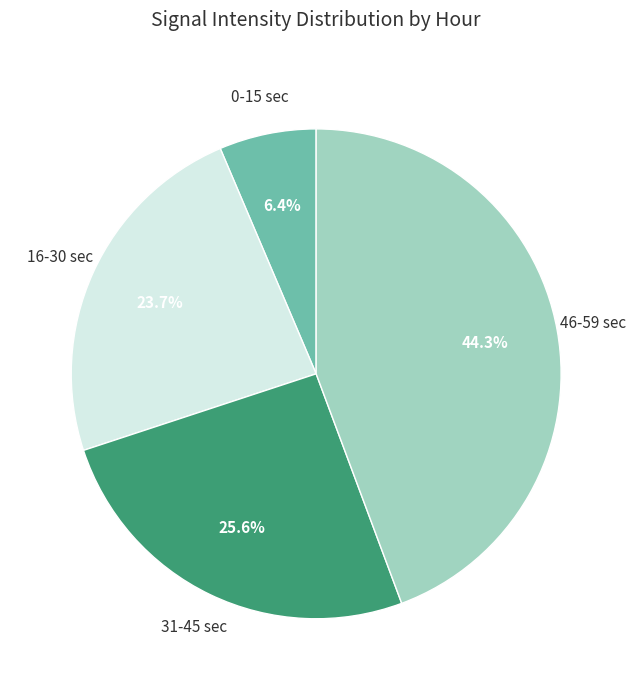

Is there a majority slice in this chart?

No